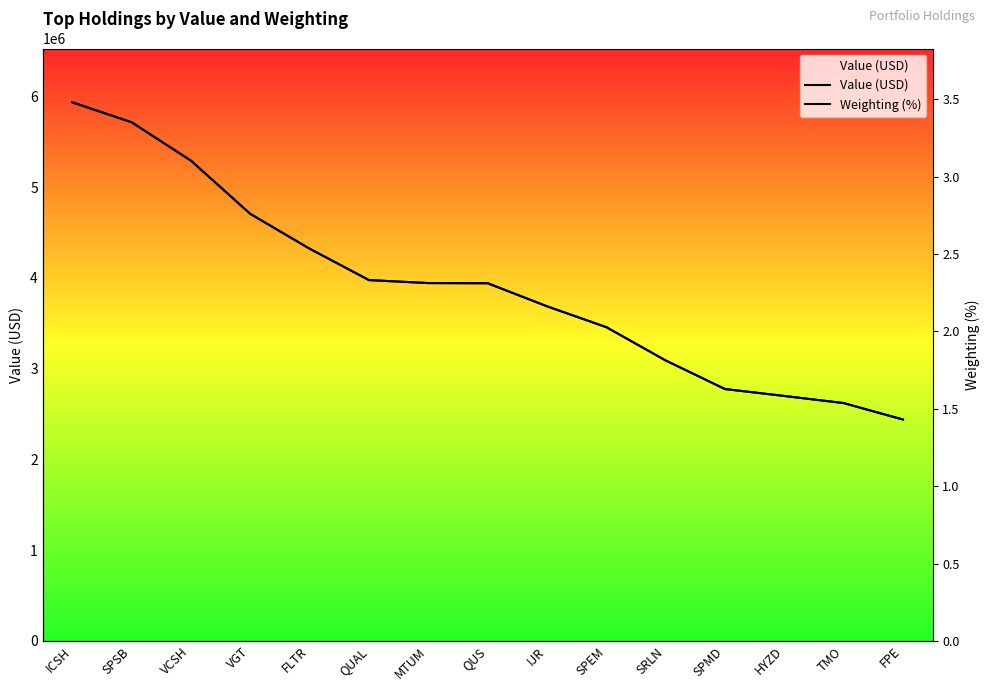

The value of Weighting (%) at MTUM is 3943595.2. True or false?

True